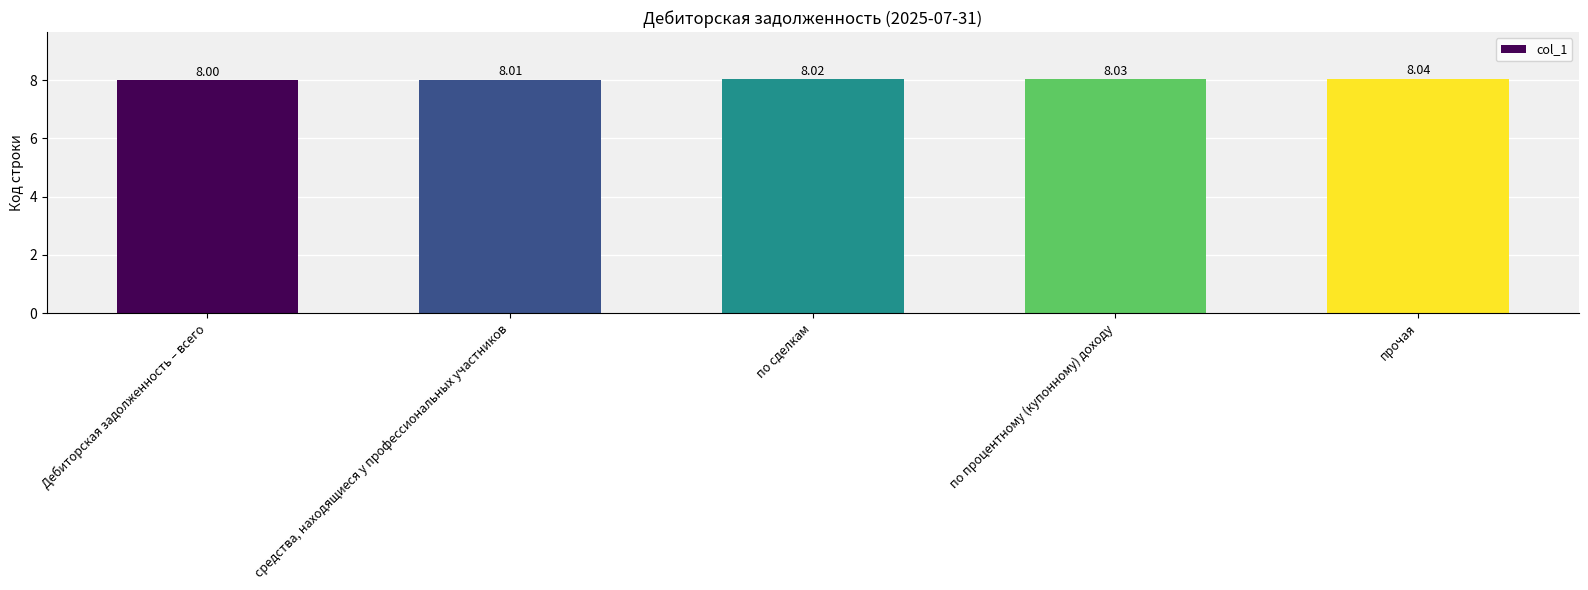

The value at средства, находящиеся у профессиональных участников is 8.0. True or false?

True